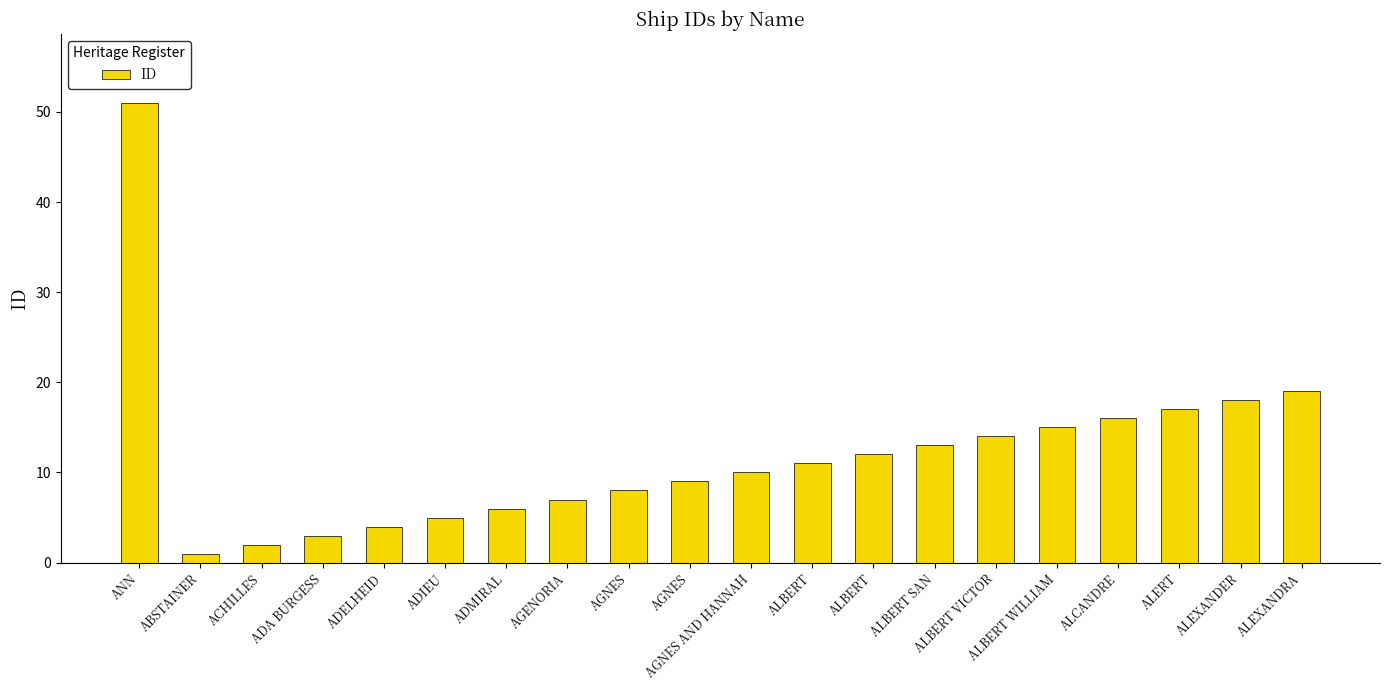

True or false: the data shows 18 at AGNES AND HANNAH.

False